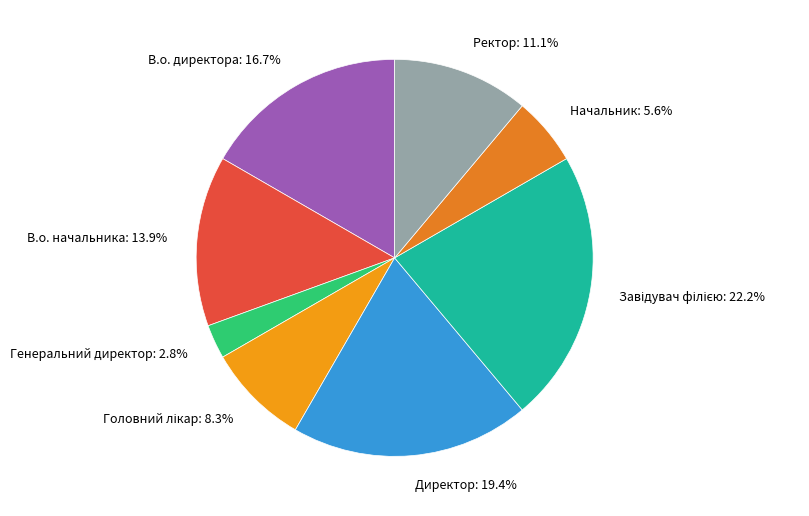

Is there any slice that represents more than half of the pie?

No